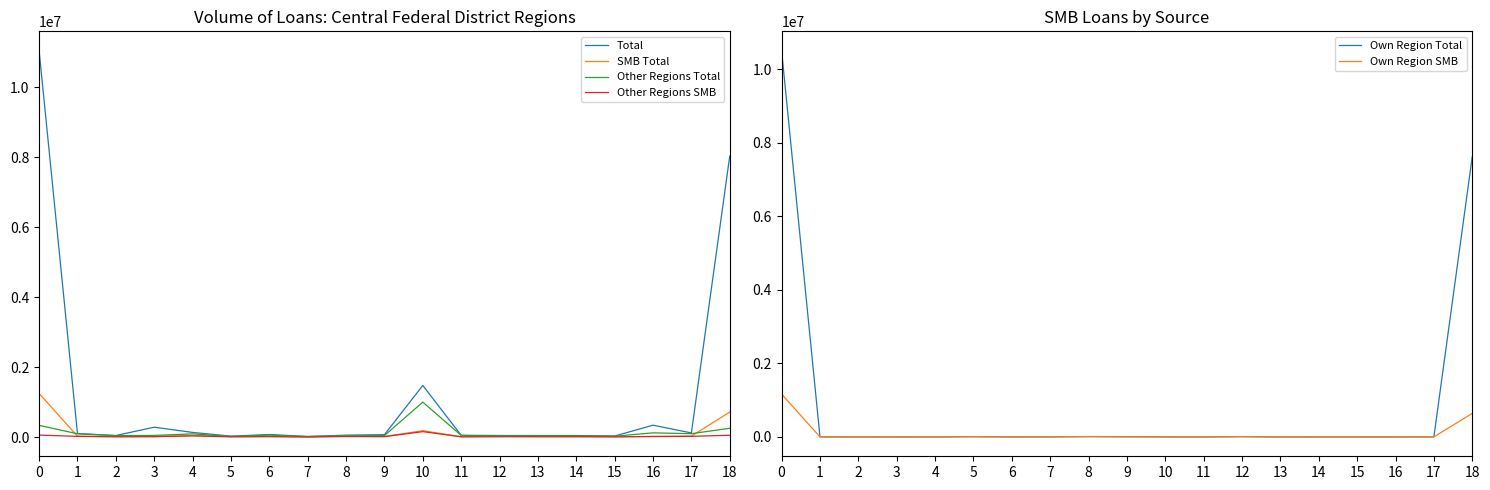

Is the value of Other Regions Total at 1 greater than the value of SMB Total at 10?

No